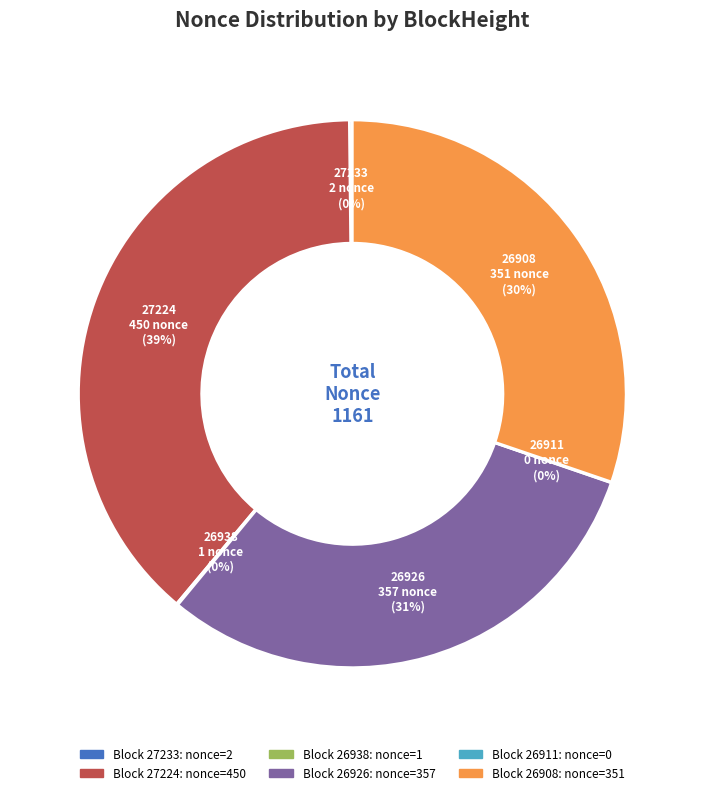

Does any single category account for the majority?

No